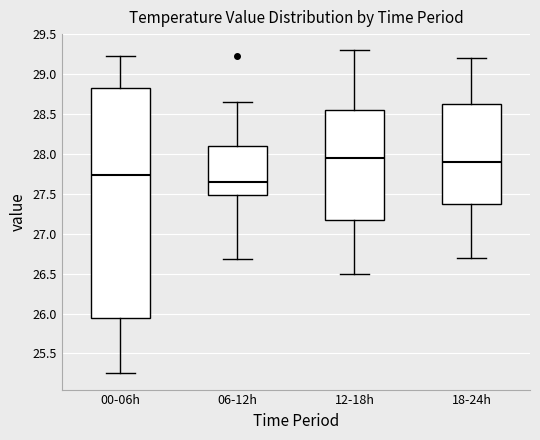

Reading left to right, transcribe this box plot: for each box, give where its median line is, the range the box spans, and where its two whiskers end, as read against the y-axis. The values are not printed on the chart, so give them approximately, as read against the axis.

00-06h: median 27.75, box 25.95 to 28.85, whiskers 25.25 to 29.20
06-12h: median 27.65, box 27.50 to 28.10, whiskers 26.70 to 28.65
12-18h: median 27.95, box 27.20 to 28.55, whiskers 26.50 to 29.30
18-24h: median 27.90, box 27.40 to 28.65, whiskers 26.70 to 29.20